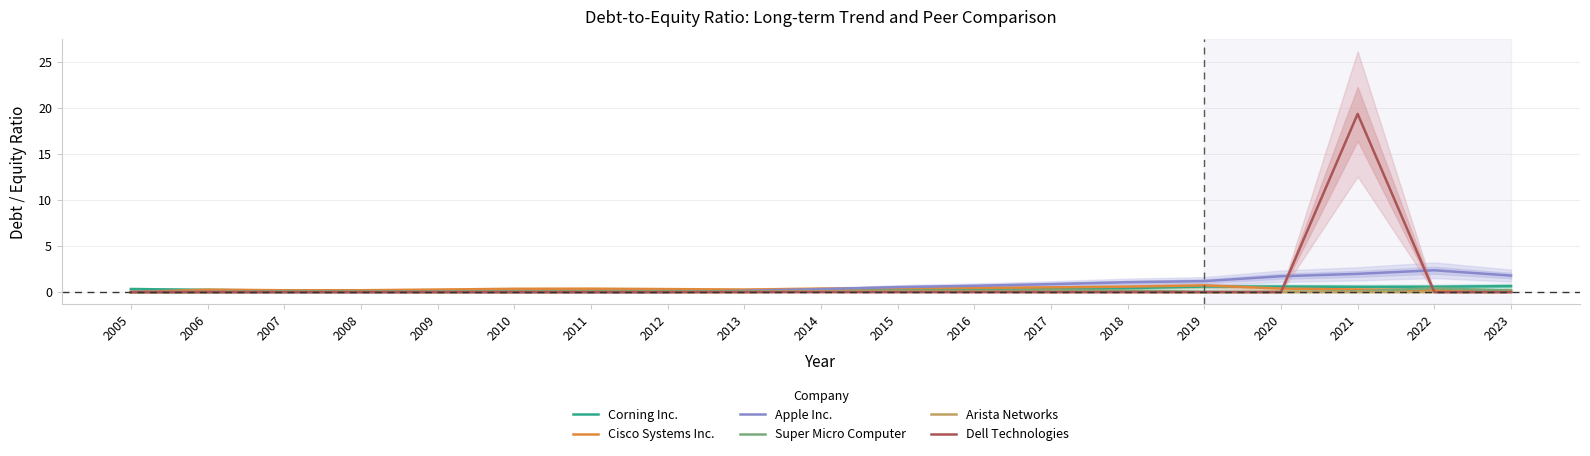

Reading left to right, what are all the values shown in this chart?

Corning Inc.: 0.3	0.2	0.2	0.1	0.1	0.1	0.1	0.2	0.2	0.1	0.2	0.2	0.3	0.4	0.6	0.6	0.6	0.6	0.7
Cisco Systems Inc.: 0.0	0.3	0.2	0.2	0.3	0.3	0.4	0.3	0.3	0.4	0.4	0.5	0.5	0.6	0.7	0.4	0.3	0.2	0.2
Apple Inc.: 0.0	0.0	0.0	0.0	0.0	0.0	0.0	0.0	0.1	0.3	0.5	0.7	0.9	1.1	1.2	1.7	2.0	2.4	1.8
Super Micro Computer: 0.0	0.0	0.1	0.1	0.1	0.1	0.1	0.1	0.1	0.1	0.1	0.1	0.2	0.1	0.0	0.0	0.1	0.4	0.1
Arista Networks: 0.0	0.0	0.0	0.0	0.0	0.0	0.0	0.0	0.0	0.1	0.1	0.0	0.0	0.0	0.0	0.0	0.0	0.0	0.0
Dell Technologies: 0.0	0.0	0.0	0.0	0.0	0.0	0.0	0.0	0.0	0.0	0.0	0.0	0.0	0.0	0.0	0.0	19.4	0.0	0.0